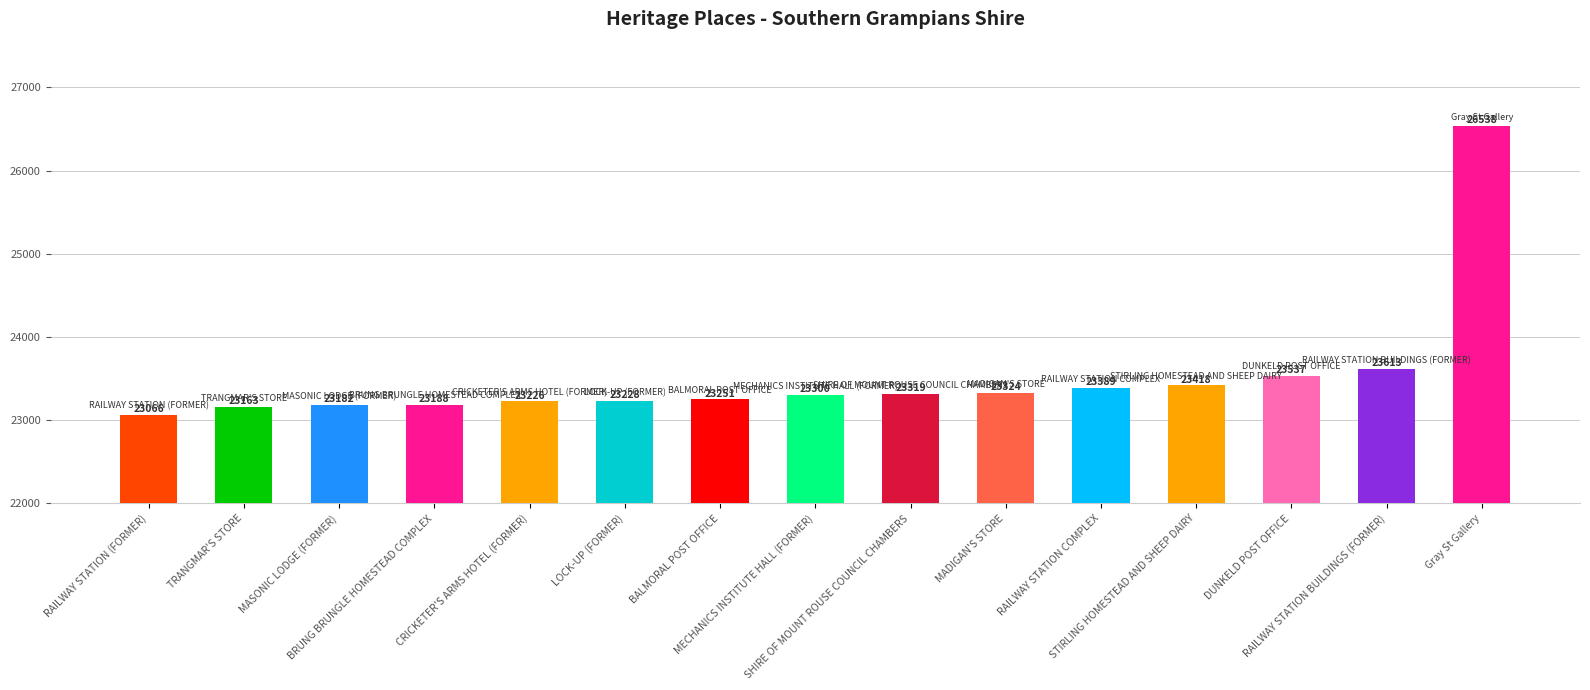

Rank the categories by value from lowest to highest.

RAILWAY STATION (FORMER), TRANGMAR'S STORE, MASONIC LODGE (FORMER), BRUNG BRUNGLE HOMESTEAD COMPLEX, CRICKETER'S ARMS HOTEL (FORMER), LOCK-UP (FORMER), BALMORAL POST OFFICE, MECHANICS INSTITUTE HALL (FORMER), SHIRE OF MOUNT ROUSE COUNCIL CHAMBERS, MADIGAN'S STORE, RAILWAY STATION COMPLEX, STIRLING HOMESTEAD AND SHEEP DAIRY, DUNKELD POST OFFICE, RAILWAY STATION BUILDINGS (FORMER), Gray St Gallery